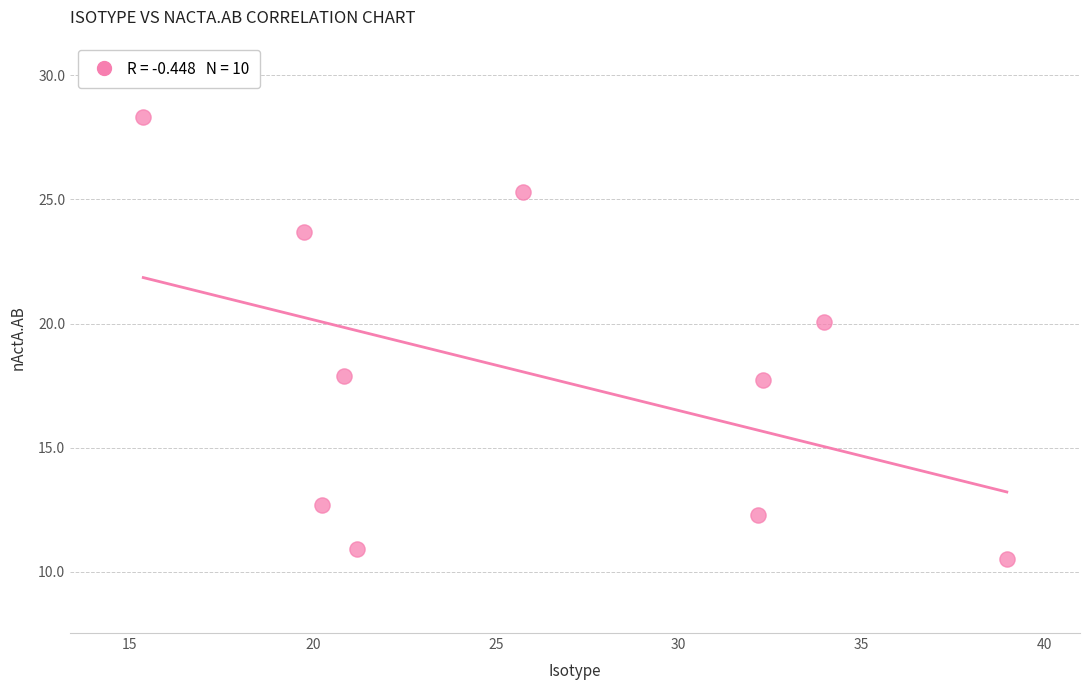

What is the average X value?

26.1